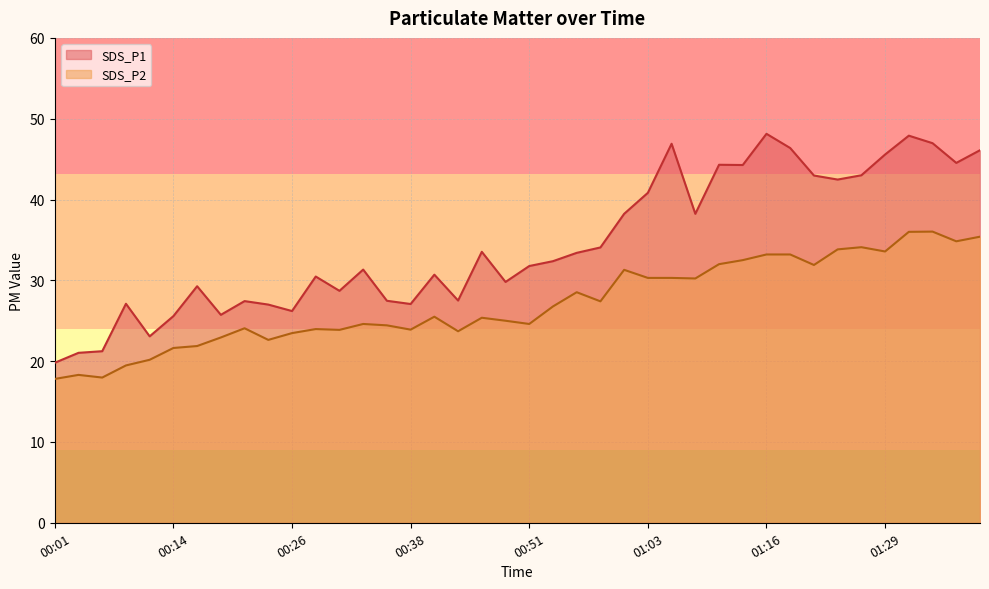

True or false: SDS_P2 and SDS_P1 cross at least once.

False